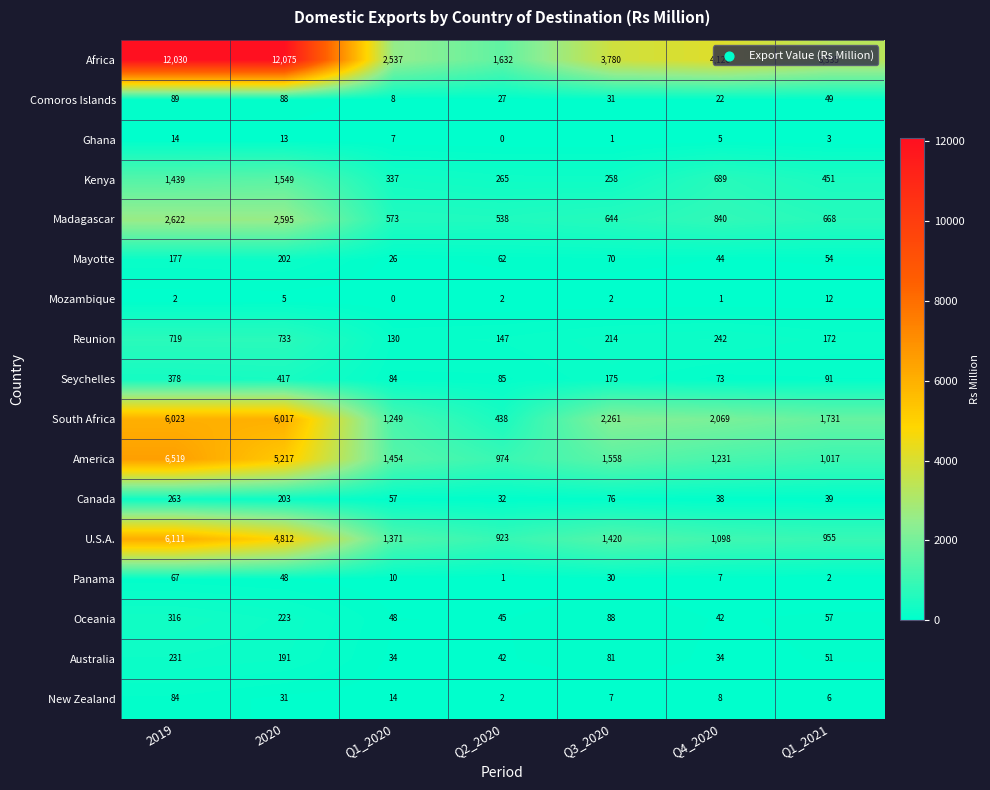

What is the sum of the Africa values at Q4_2020 and Q2_2020?

5758